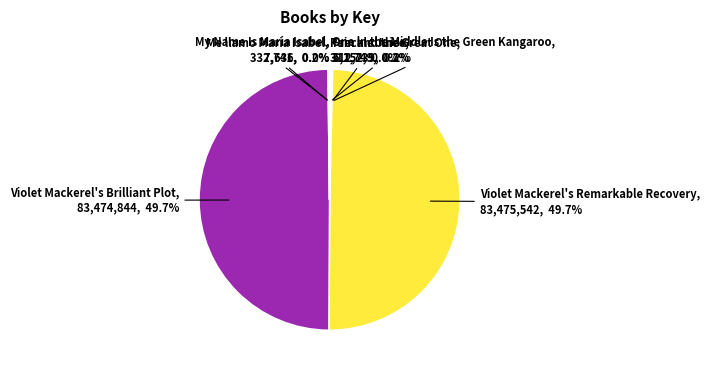

What is the ratio of the value at Violet Mackerel's Remarkable Recovery to the value at Violet Mackerel's Brilliant Plot?

1.0